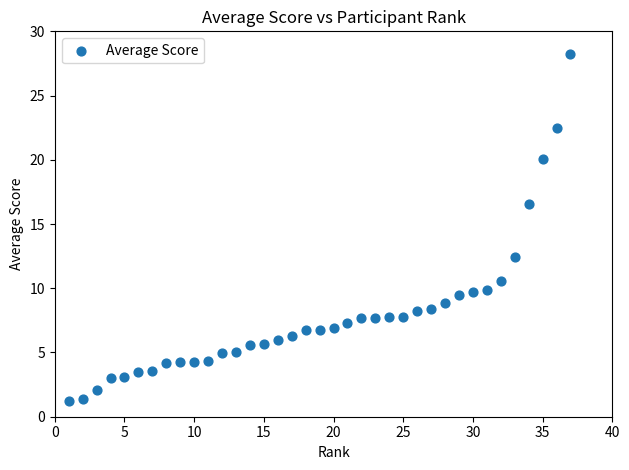

What Y value in the scatter plot is closest to 14?

12.4